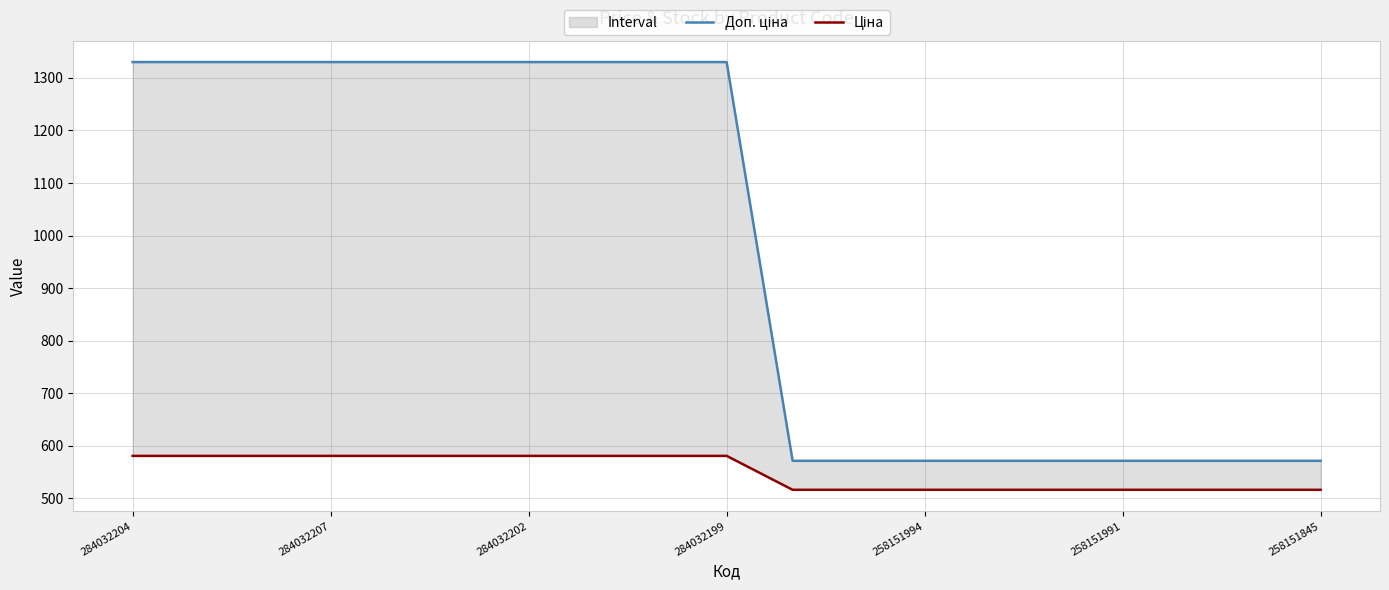

Between 284032199 and 14, which is larger?

284032199